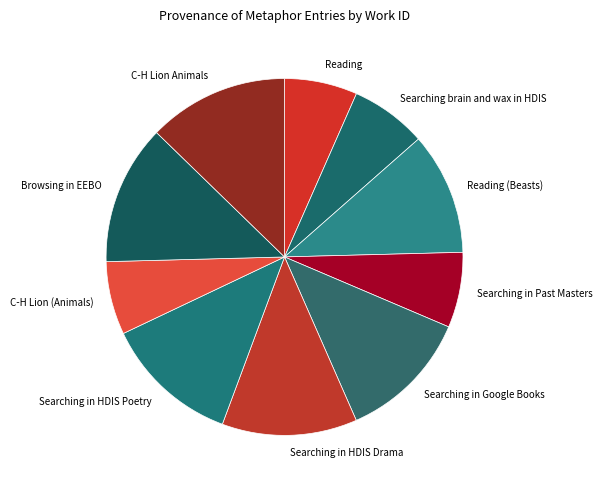

The C-H Lion Animals slice represents 13% of the pie. True or false?

True